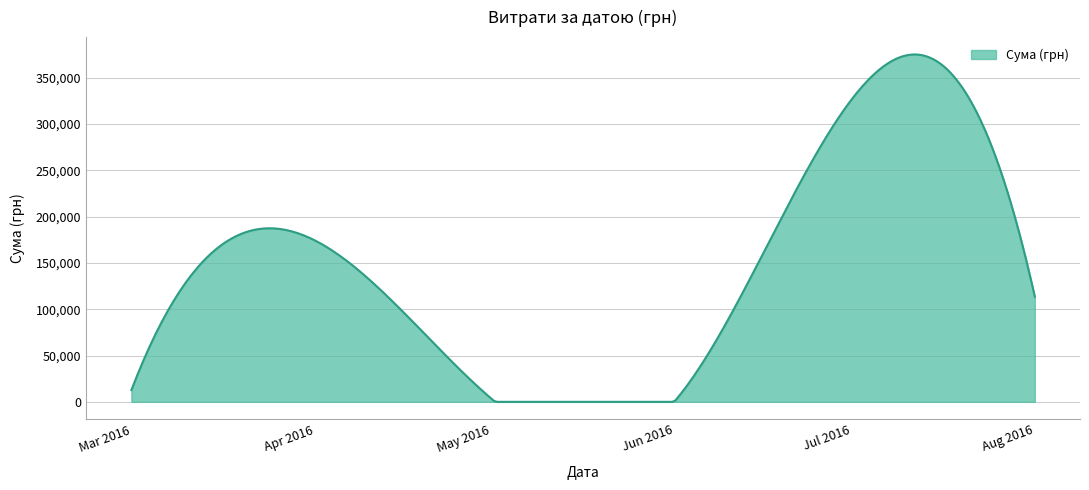

Count the number of data series in this chart.

1